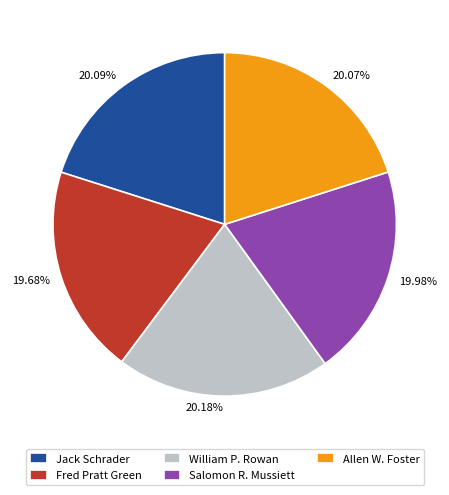

To the nearest percent, what is the combined percentage of Jack Schrader and Fred Pratt Green?

40%